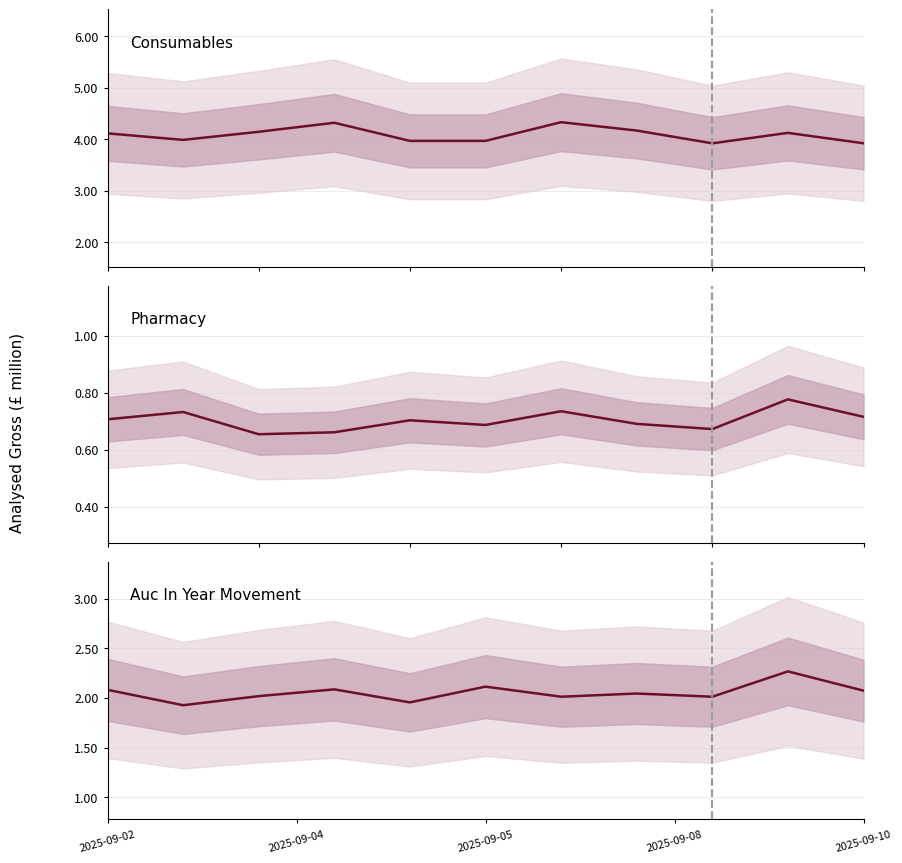

The Consumables series shows 4.2 at 7. True or false?

True